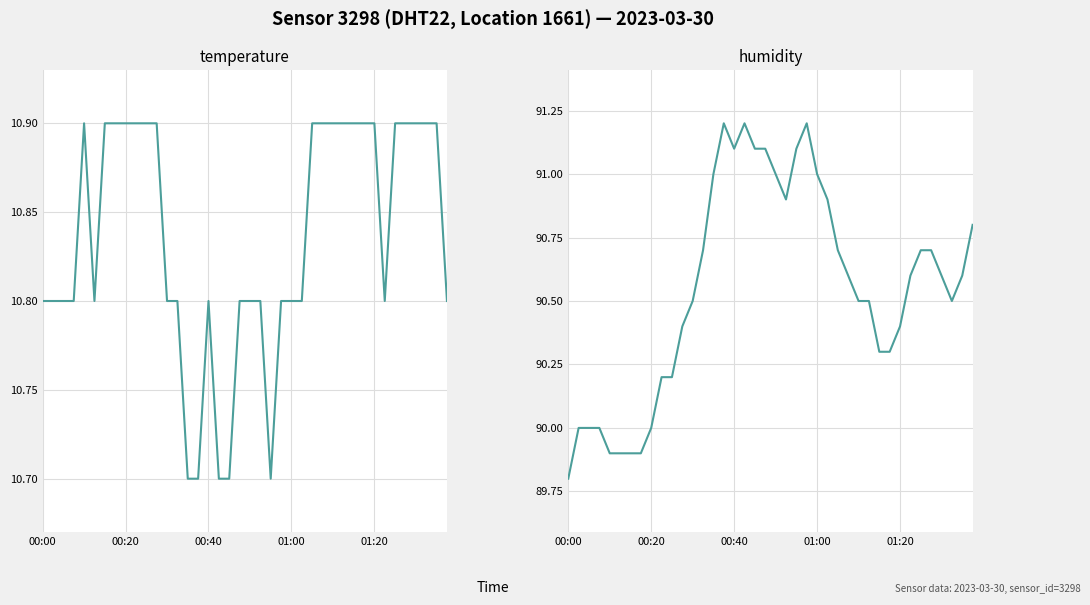

Reading right to left, extract all data points from this chart.

temperature: 10.8	10.9	10.9	10.9	10.9	10.9	10.8	10.9	10.9	10.9	10.9	10.9	10.9	10.9	10.8	10.8	10.8	10.7	10.8	10.8	10.8	10.7	10.7	10.8	10.7	10.7	10.8	10.8	10.9	10.9	10.9	10.9	10.9	10.9	10.8	10.9	10.8	10.8	10.8	10.8
humidity: 90.8	90.6	90.5	90.6	90.7	90.7	90.6	90.4	90.3	90.3	90.5	90.5	90.6	90.7	90.9	91.0	91.2	91.1	90.9	91.0	91.1	91.1	91.2	91.1	91.2	91.0	90.7	90.5	90.4	90.2	90.2	90.0	89.9	89.9	89.9	89.9	90.0	90.0	90.0	89.8